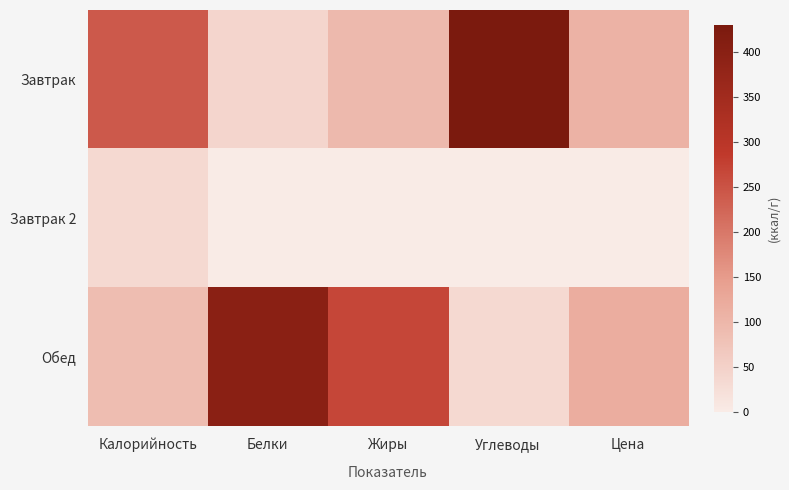

Reading left to right, list all the values displayed in this chart.

Завтрак: Калорийность=241	Белки=42	Жиры=95	Углеводы=431	Цена=109
Завтрак 2: Калорийность=35	Белки=0	Жиры=0	Углеводы=0	Цена=0
Обед: Калорийность=89	Белки=398	Жиры=268	Углеводы=35	Цена=118